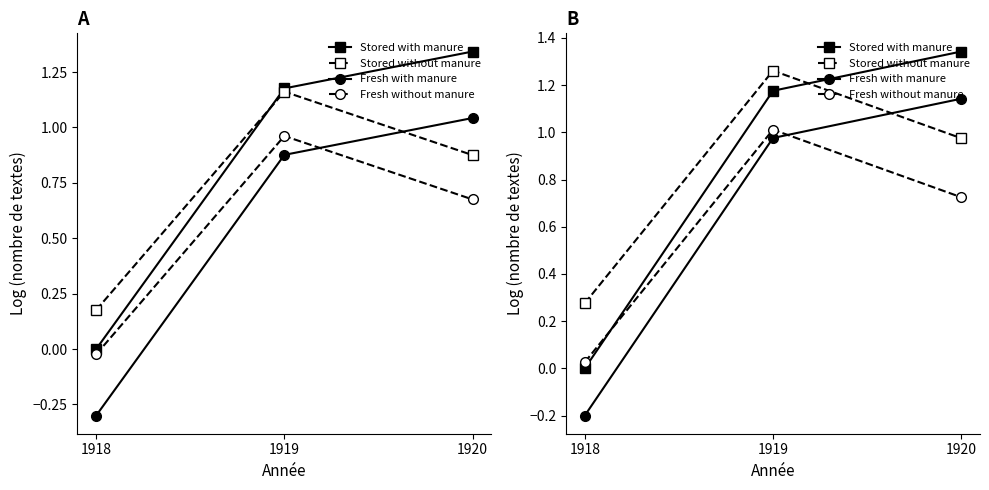

Where does the Fresh with manure series first go above 0?

1919